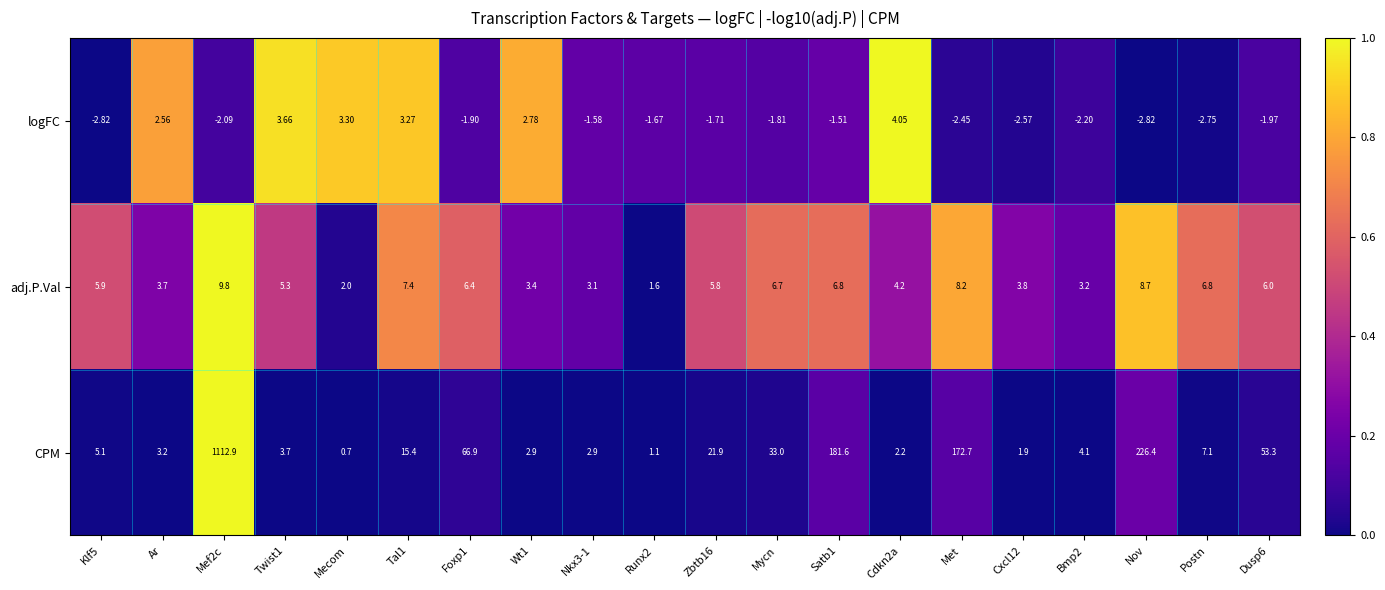

At Postn, list the series in order from largest to smallest.

CPM, adj.P.Val, logFC